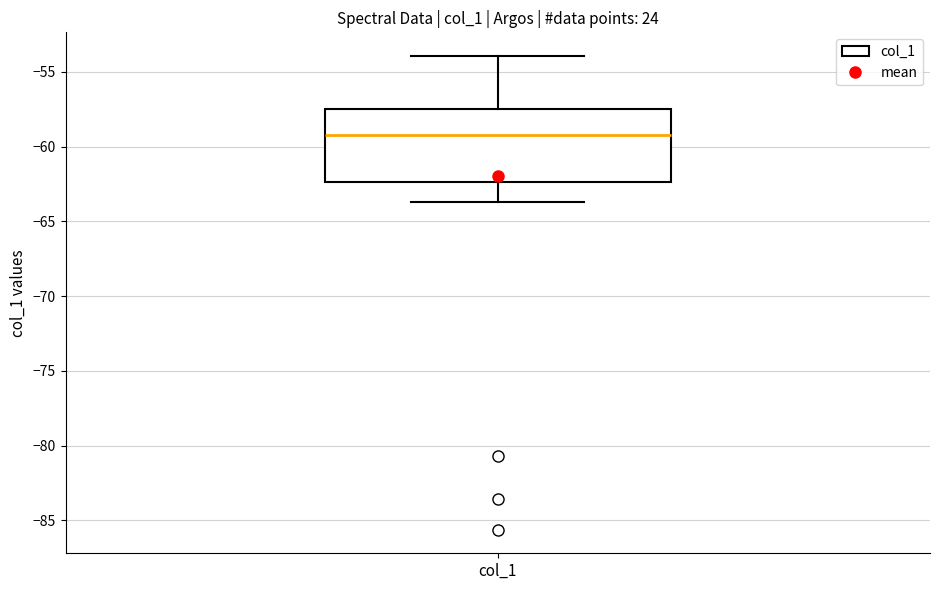

Transcribe this box plot: give where the median line is, the range the box spans, and where the two whiskers end, as read against the y-axis. The values are not printed on the chart, so give them approximately, as read against the axis.

median -59.0, box -62.5 to -57.5, whiskers -63.5 to -54.0